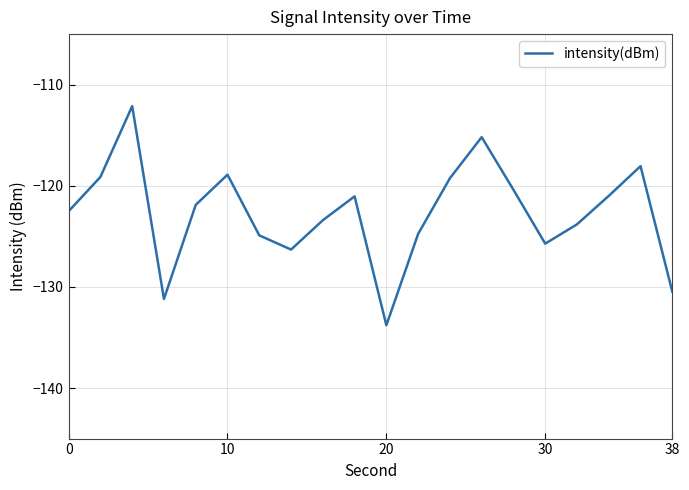

What is the difference between the maximum and minimum values?

21.7